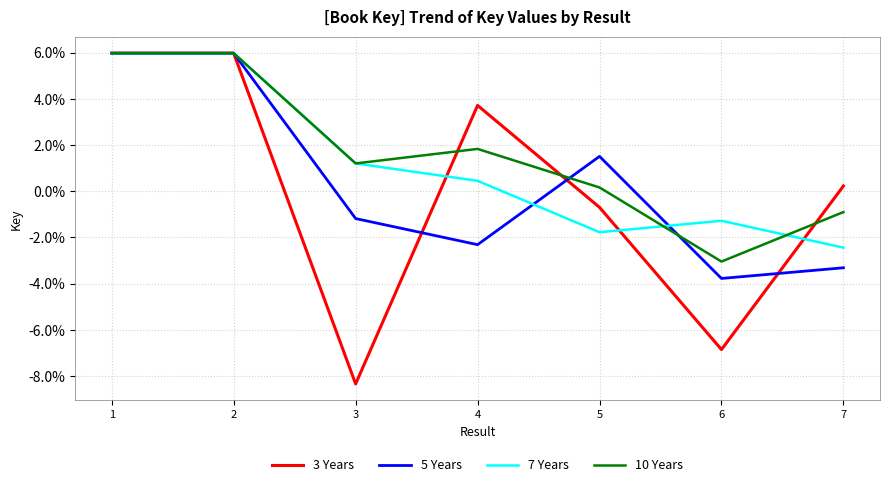

Between 1 and 3, which series saw the biggest shift?

3 Years